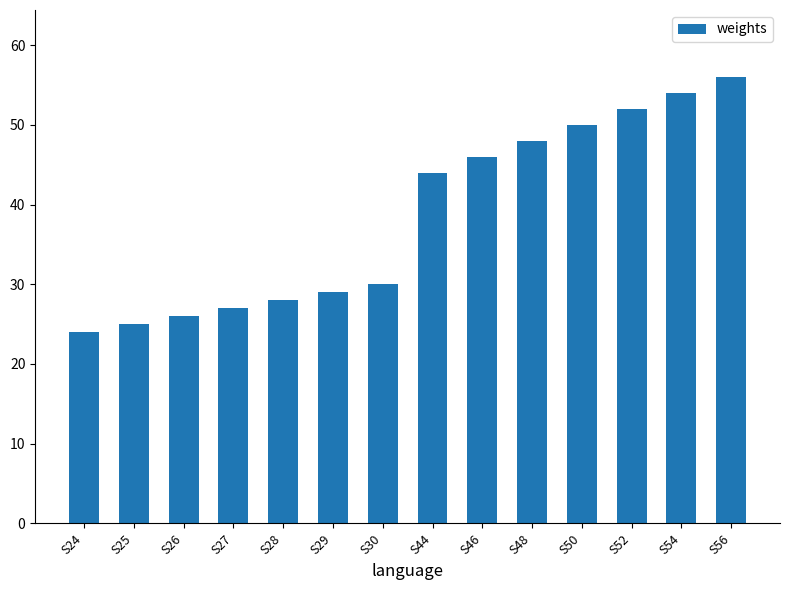

What is the maximum value shown in the chart?

56